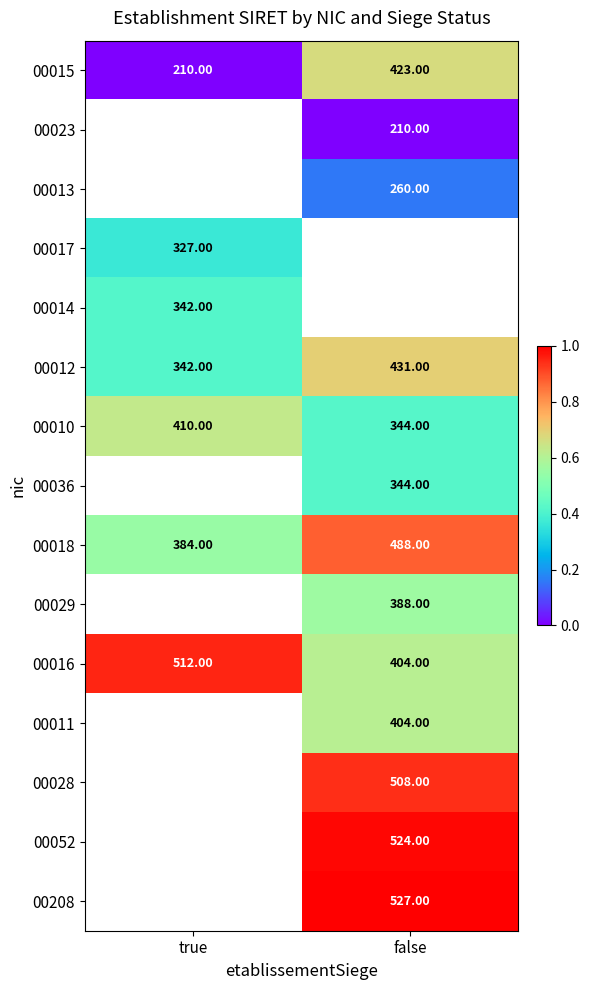

The value of 00016 at false is 0.9. True or false?

False